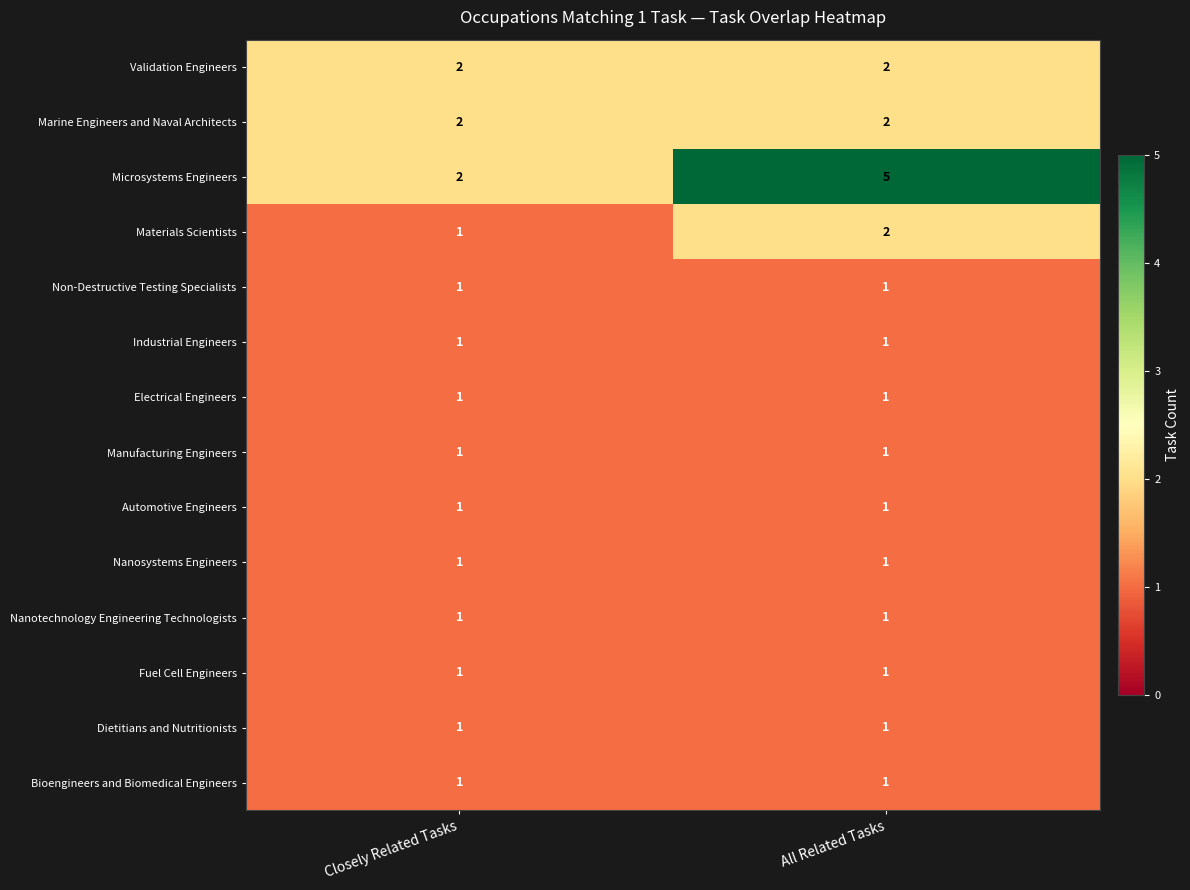

What is the spread (max minus min) of values at Closely Related Tasks?

1